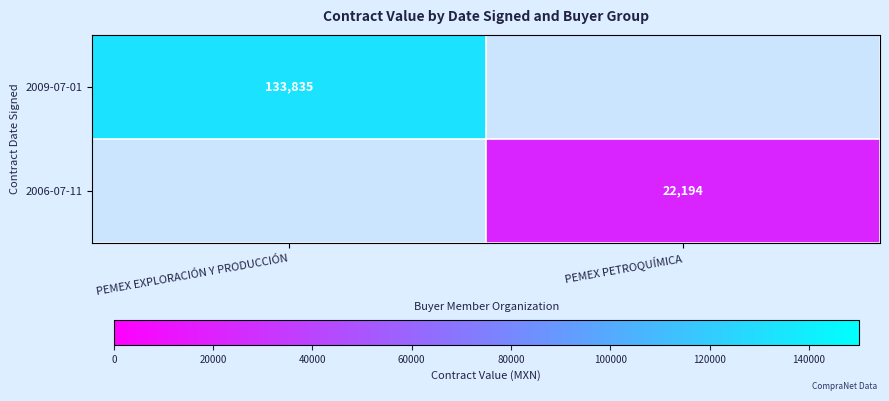

The value of 2006-07-11 at PEMEX PETROQUÍMICA is 13787. True or false?

False